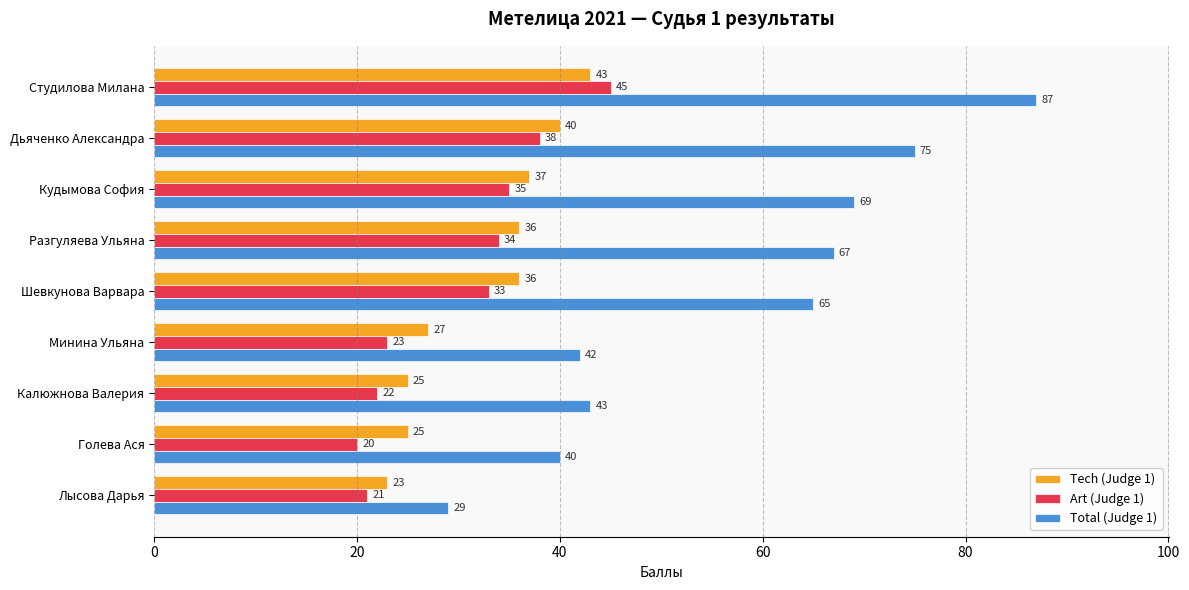

What is the sum of the Art (Judge 1) values at Шевкунова Варвара and Разгуляева Ульяна?

67